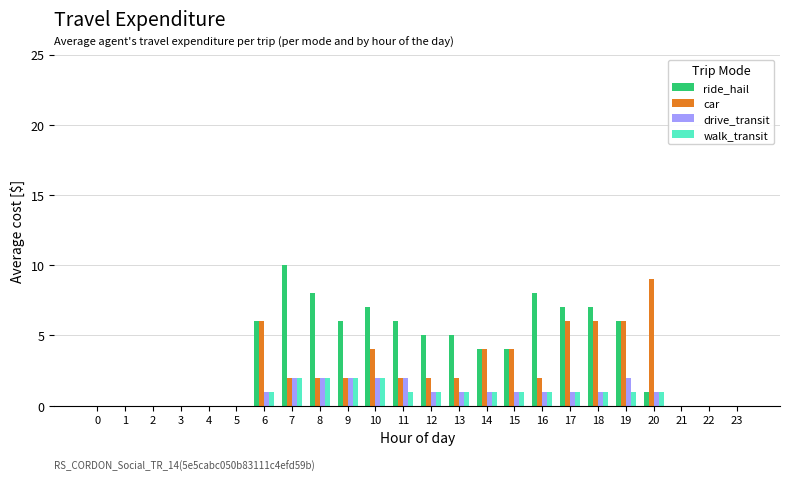

Reading right to left, transcribe all the data shown in this chart.

ride_hail: 0	0	0	1	6	7	7	8	4	4	5	5	6	7	6	8	10	6	0	0	0	0	0	0
car: 0	0	0	9	6	6	6	2	4	4	2	2	2	4	2	2	2	6	0	0	0	0	0	0
drive_transit: 0	0	0	1	2	1	1	1	1	1	1	1	2	2	2	2	2	1	0	0	0	0	0	0
walk_transit: 0	0	0	1	1	1	1	1	1	1	1	1	1	2	2	2	2	1	0	0	0	0	0	0